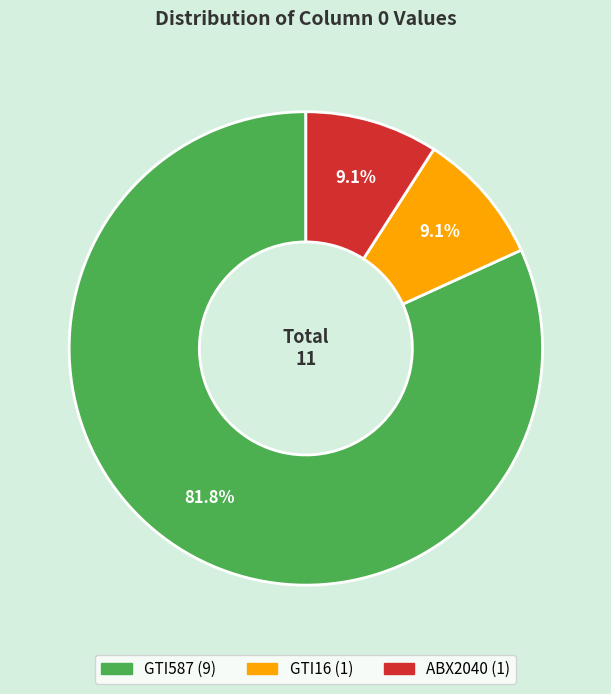

To the nearest percent, what is the difference between the GTI587 and GTI16 slice percentages?

73%